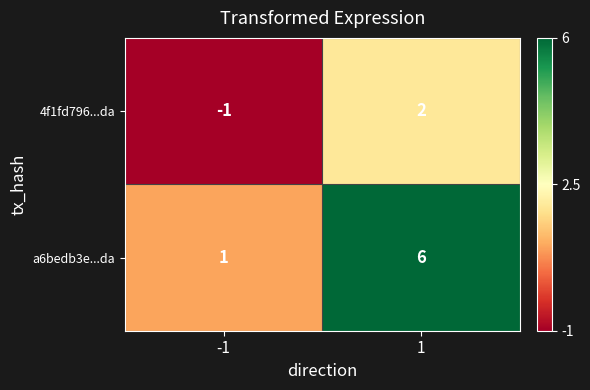

Reading left to right, extract all data points from this chart.

4f1fd796...da: -1	2
a6bedb3e...da: 1	6